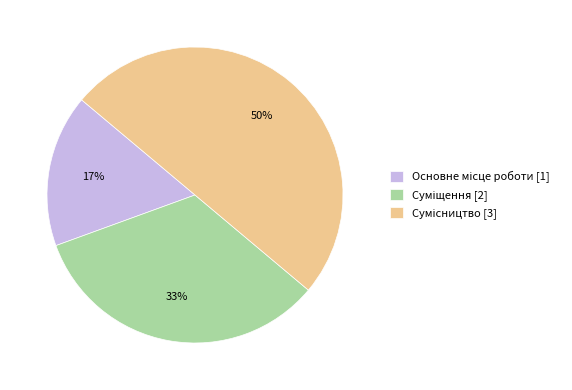

To the nearest percent, what is the average slice percentage?

33%